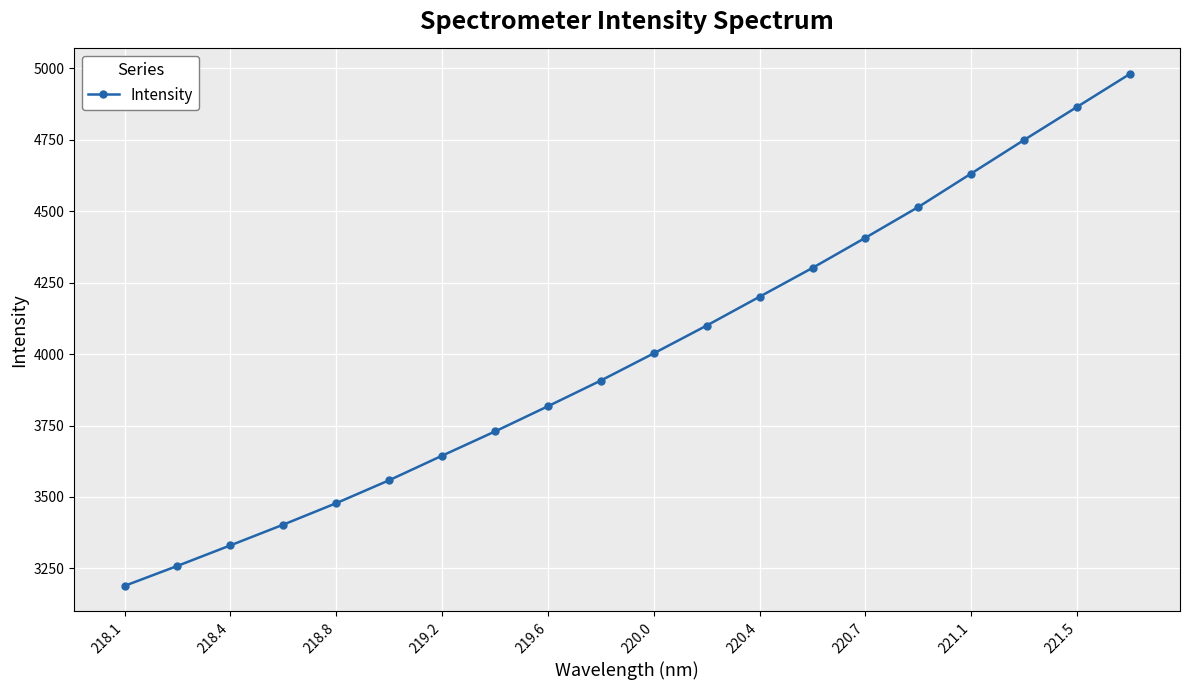

What is the minimum value shown in the chart?

3188.9